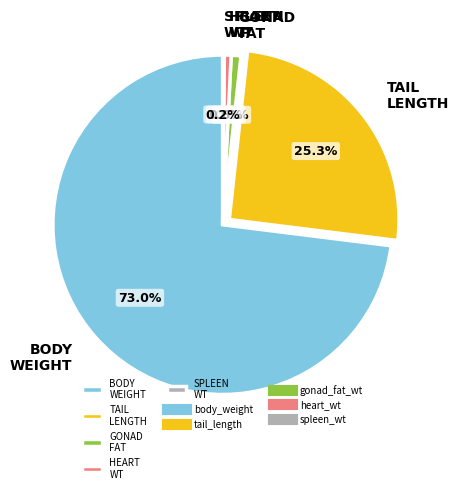

What percentage is NOT represented by TAIL LENGTH?

74.7%